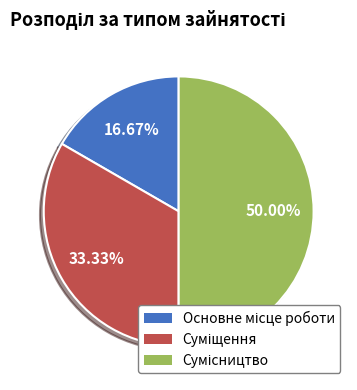

To the nearest percent, what is the combined percentage of Сумісництво and Суміщення?

83%